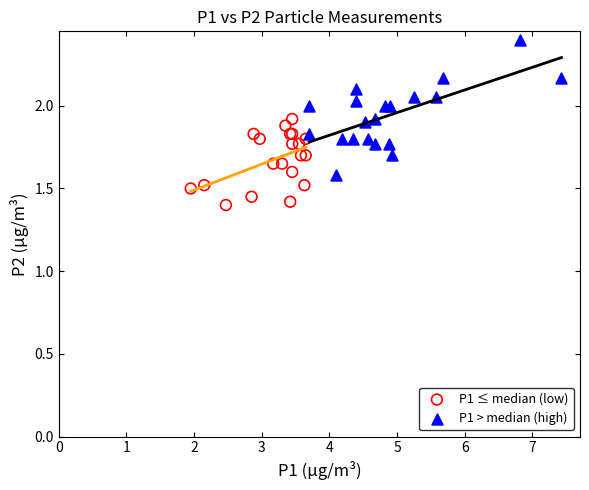

Which series reaches the maximum Y coordinate?

P1 > median (high)